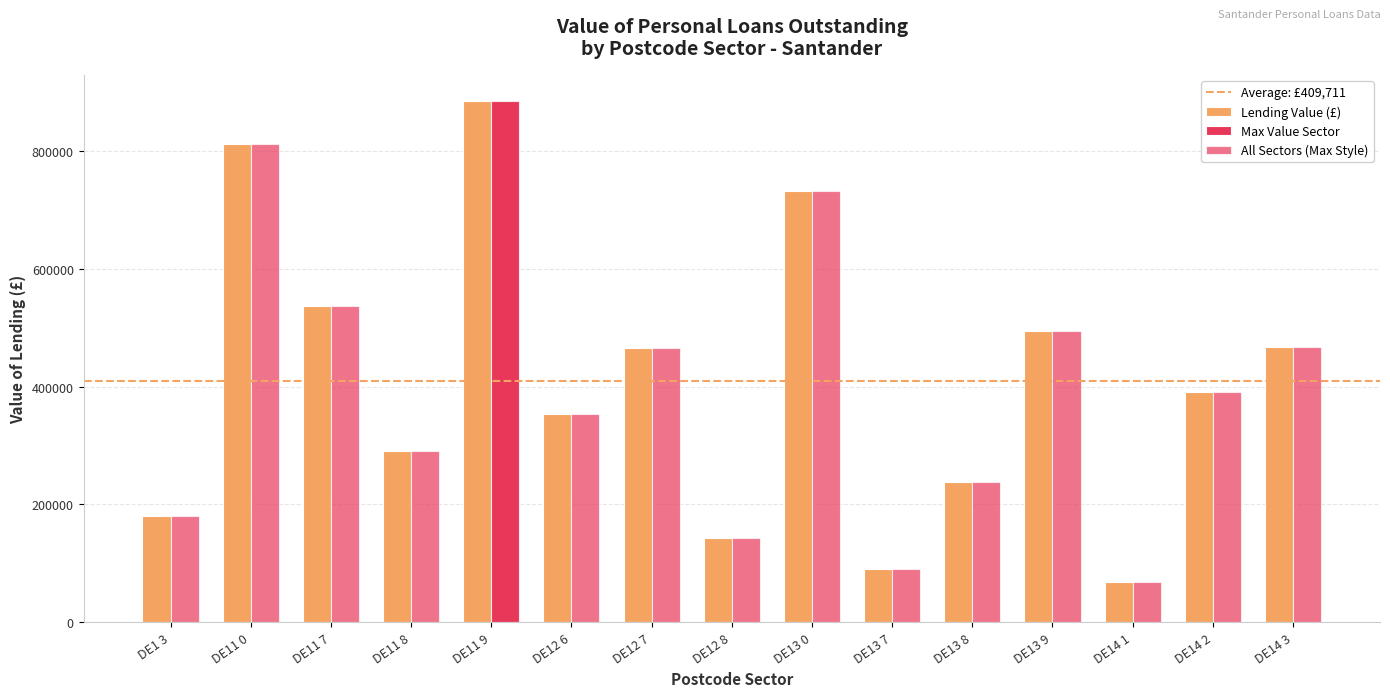

What is the label of the 6th bar from the right?

DE13 7